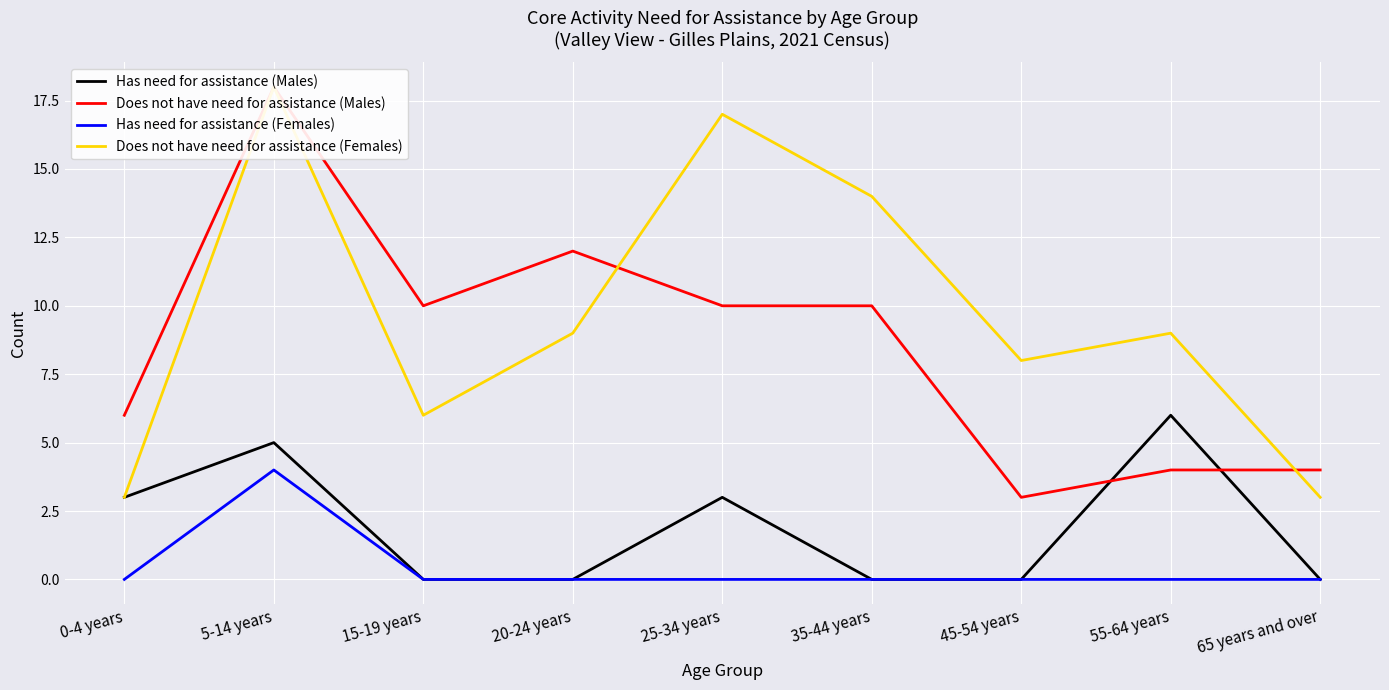

What is the average value of the Does not have need for assistance (Males) series?

9